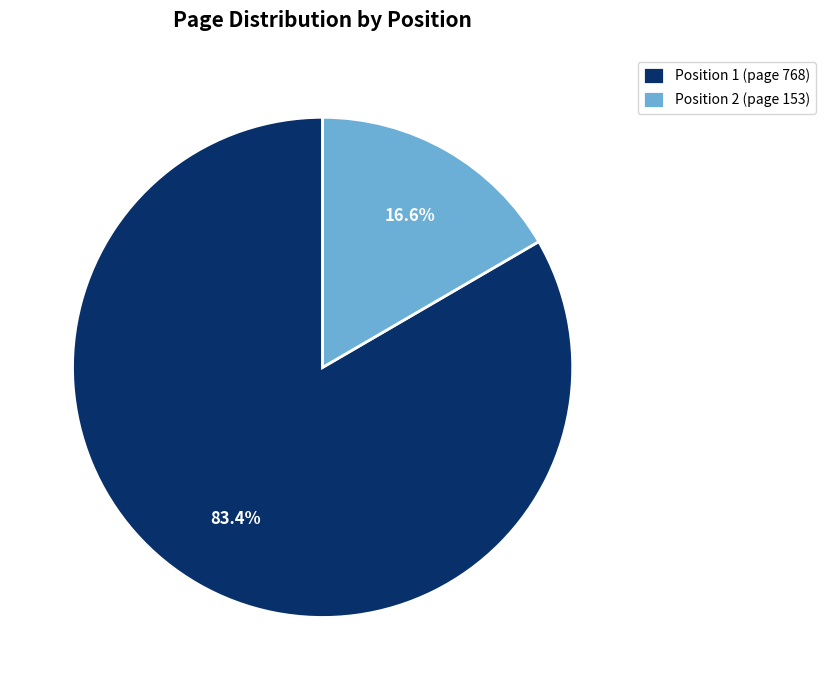

What is the largest slice in the pie chart?

Position 1 (page 768)